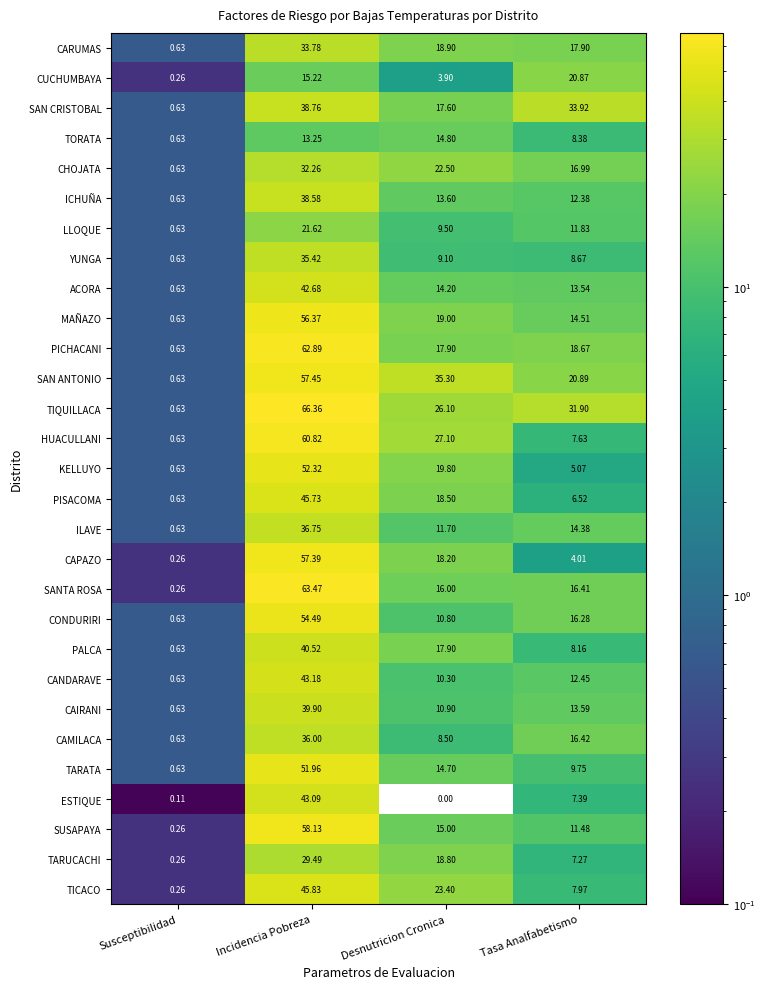

At which label is TORATA closest to 7?

Tasa Analfabetismo